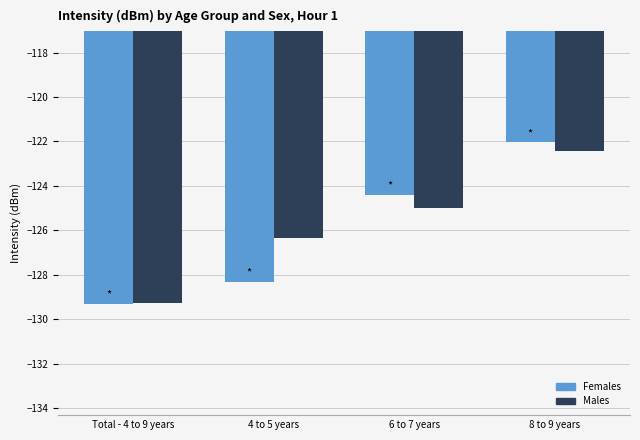

What is the sum of all Males values?

-503.0